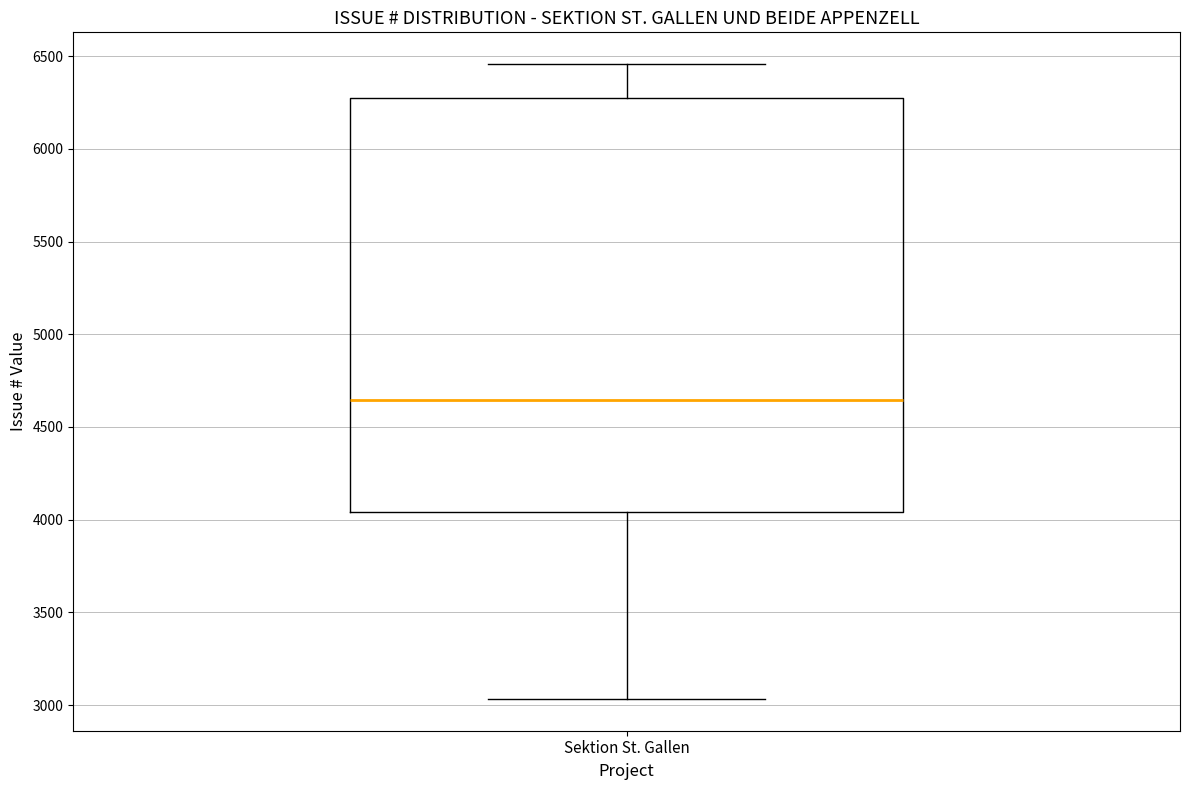

Read this box plot against the y-axis: the position of the median line, the range covered by the box, and the ends of both whiskers. The values are not printed on the chart, so give them approximately, as read against the axis.

median 4650, box 4050 to 6300, whiskers 3050 to 6450